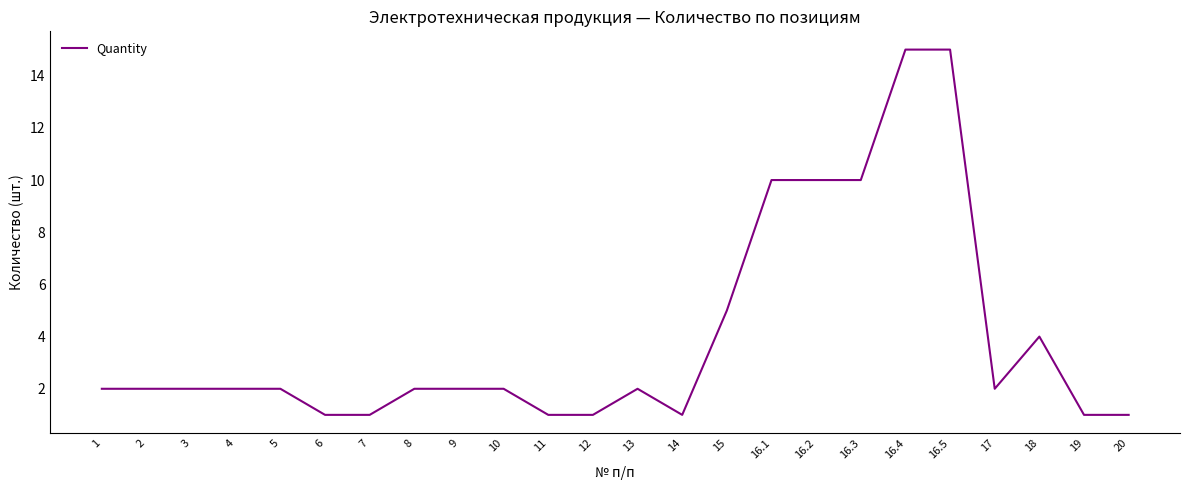

True or false: the data shows 10 at 16.2.

True